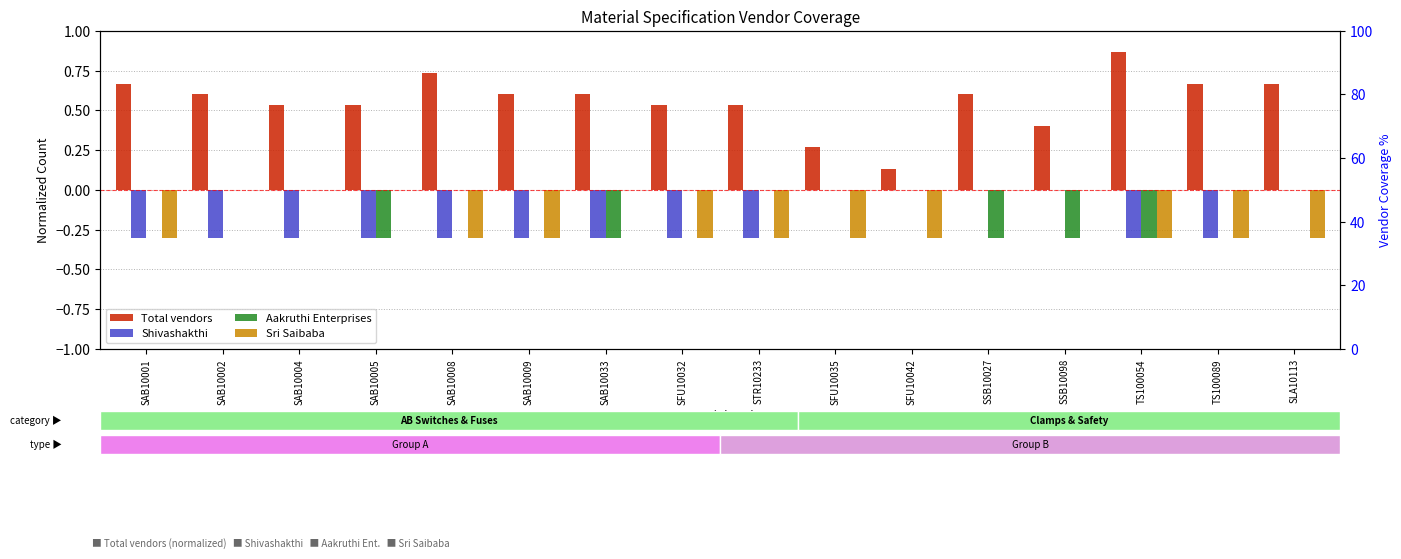

At how many categories does at least one series exceed 0?

16